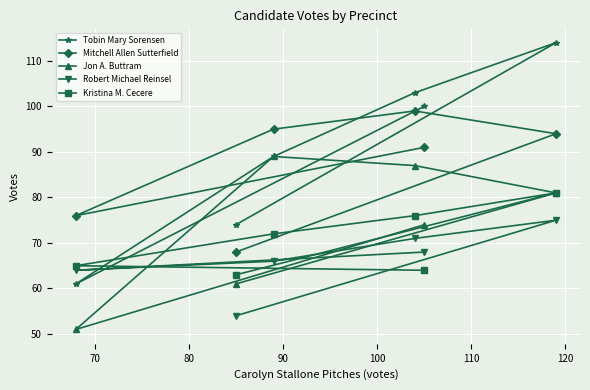

What are all the series names shown in the legend?

Tobin Mary Sorensen, Mitchell Allen Sutterfield, Jon A. Buttram, Robert Michael Reinsel, Kristina M. Cecere